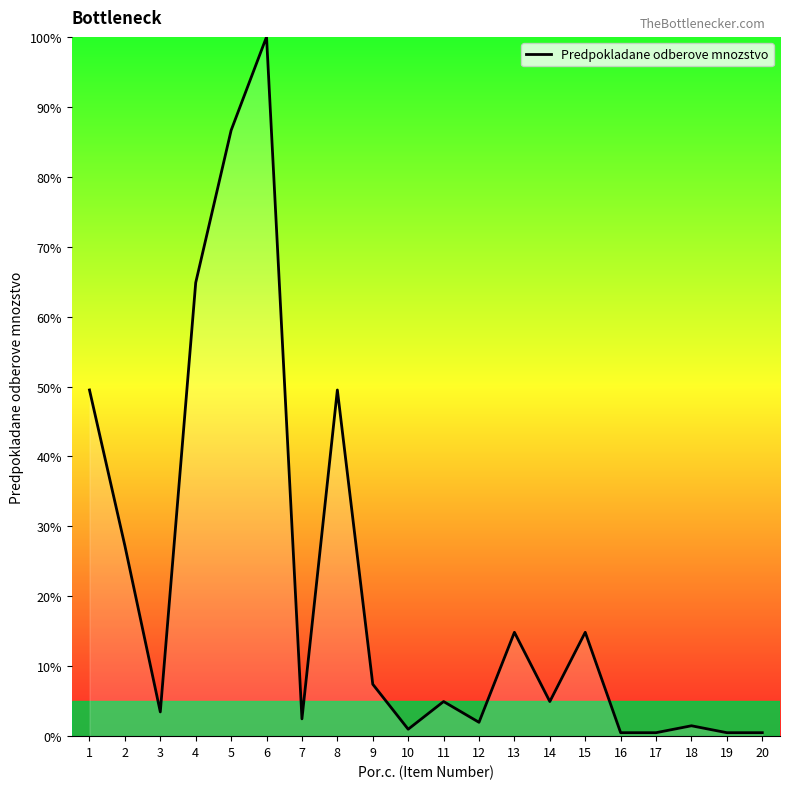

True or false: the data shows 14.9 at 15.

True